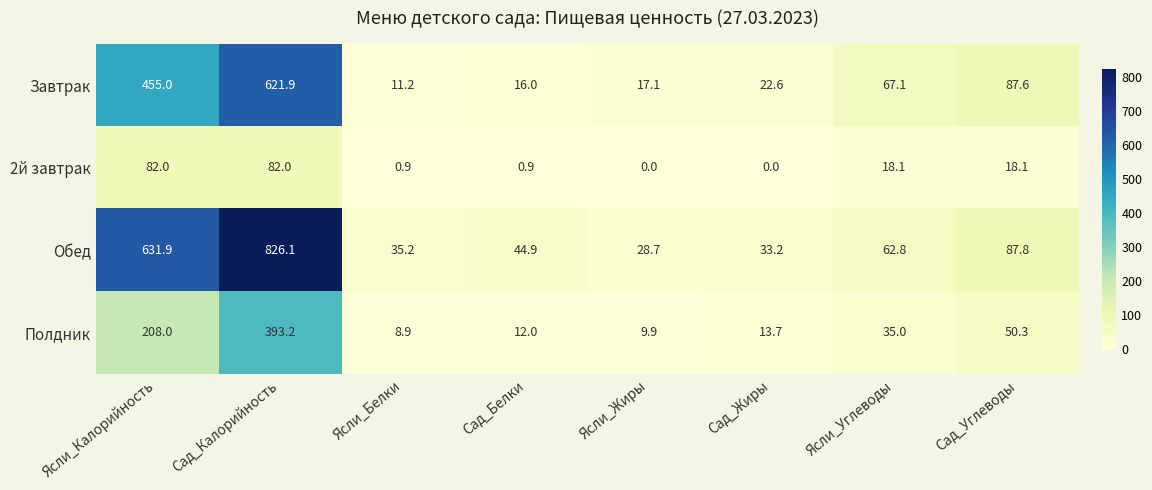

Count the number of categories in the chart.

8